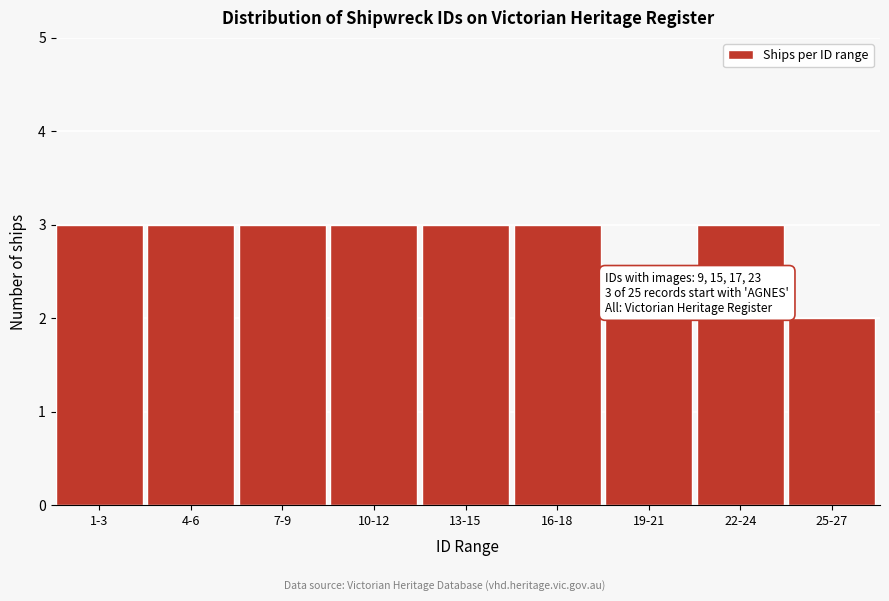

Reading left to right, transcribe all the data shown in this chart.

3	3	3	3	3	3	2	3	2